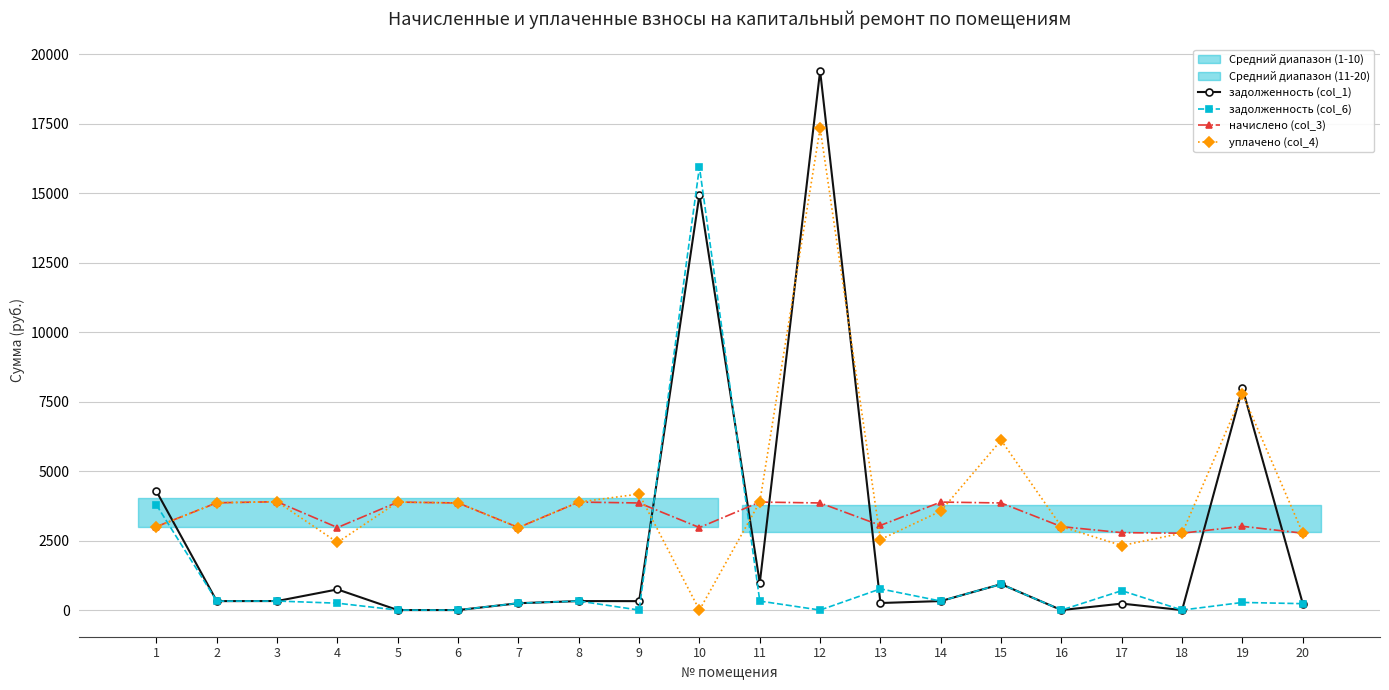

Which category has the highest value in the уплачено (col_4) series?

12